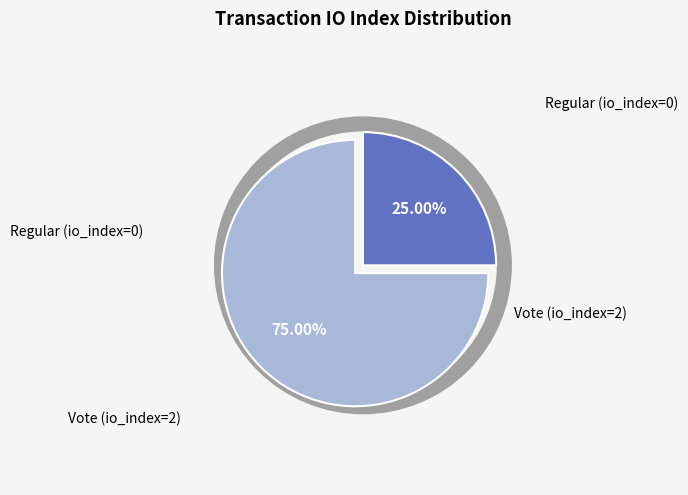

Count the number of slices in the pie.

2